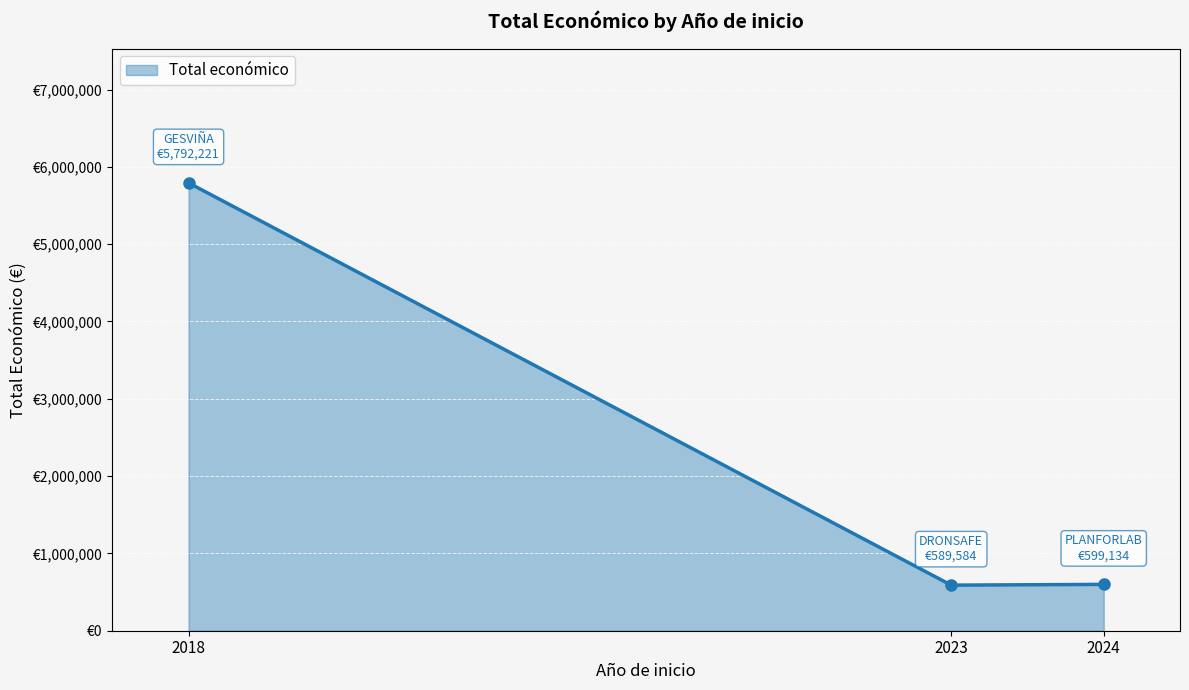

Does the chart display data point markers on the line(s)?

Yes